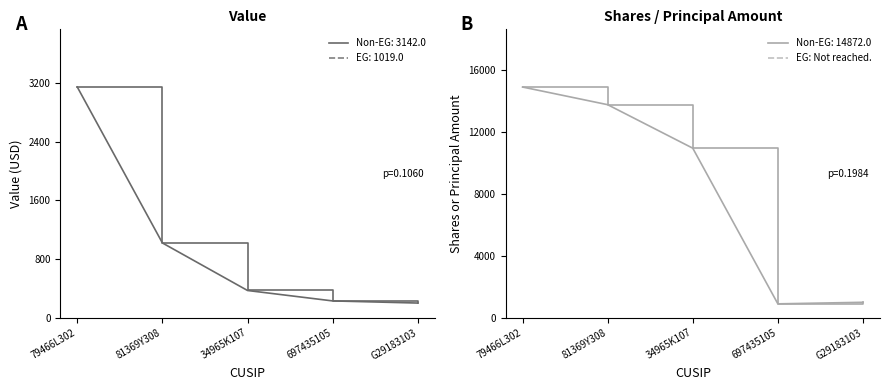

What is the value of the Shares or principal amount point at the 1st from the left?

14872